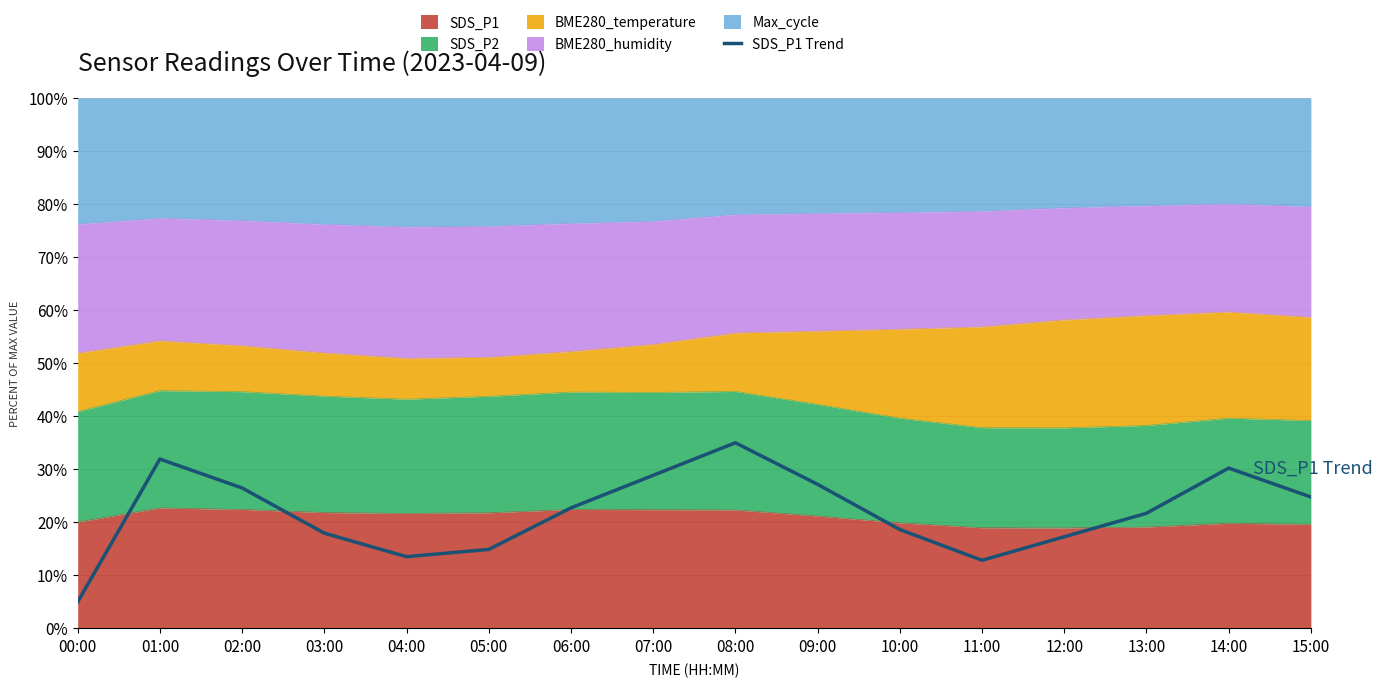

Which category has the highest value across all series?

08:00